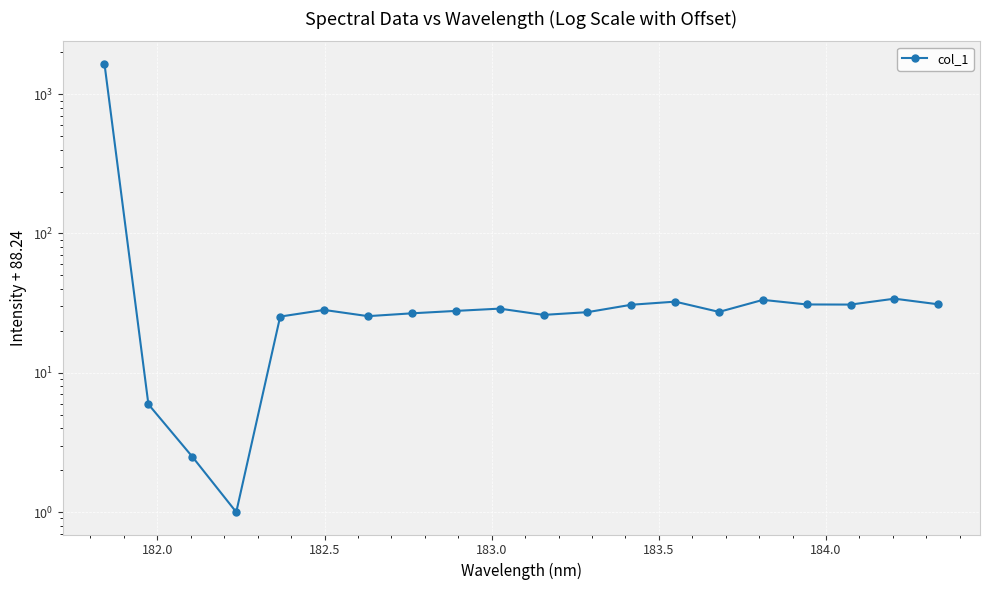

How many categories are shown in the chart?

20